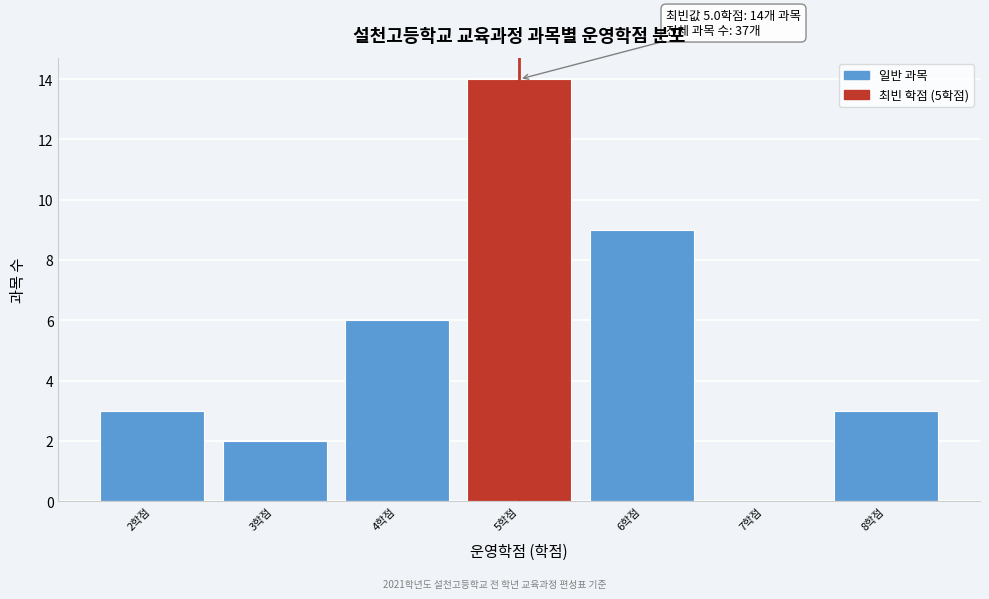

Over which range of the x-axis is the bar tallest?

4.5 to 5.5